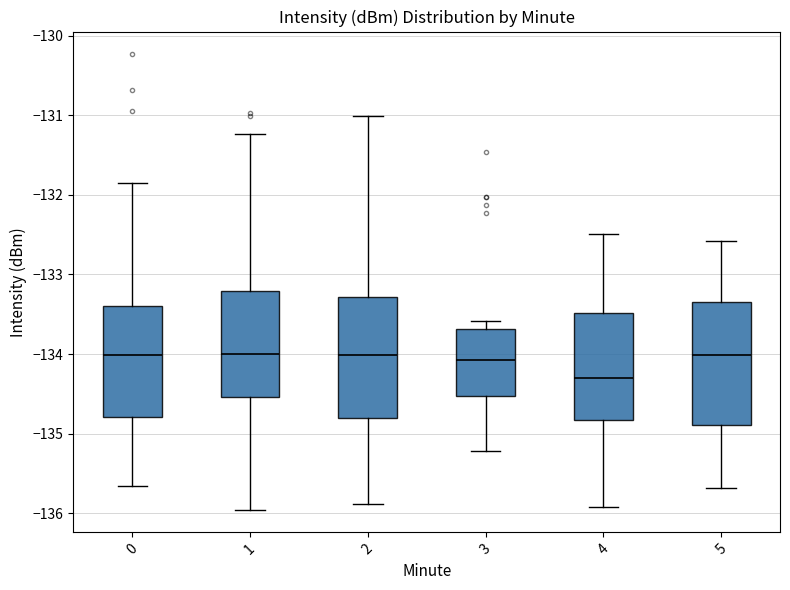

Reading left to right, transcribe this box plot: for each box, give where its median line is, the range the box spans, and where its two whiskers end, as read against the y-axis. The values are not printed on the chart, so give them approximately, as read against the axis.

0: median -134.0, box -134.8 to -133.4, whiskers -135.7 to -131.8
1: median -134.0, box -134.5 to -133.2, whiskers -136.0 to -131.2
2: median -134.0, box -134.8 to -133.3, whiskers -135.9 to -131.0
3: median -134.1, box -134.5 to -133.7, whiskers -135.2 to -133.6
4: median -134.3, box -134.8 to -133.5, whiskers -135.9 to -132.5
5: median -134.0, box -134.9 to -133.3, whiskers -135.7 to -132.6